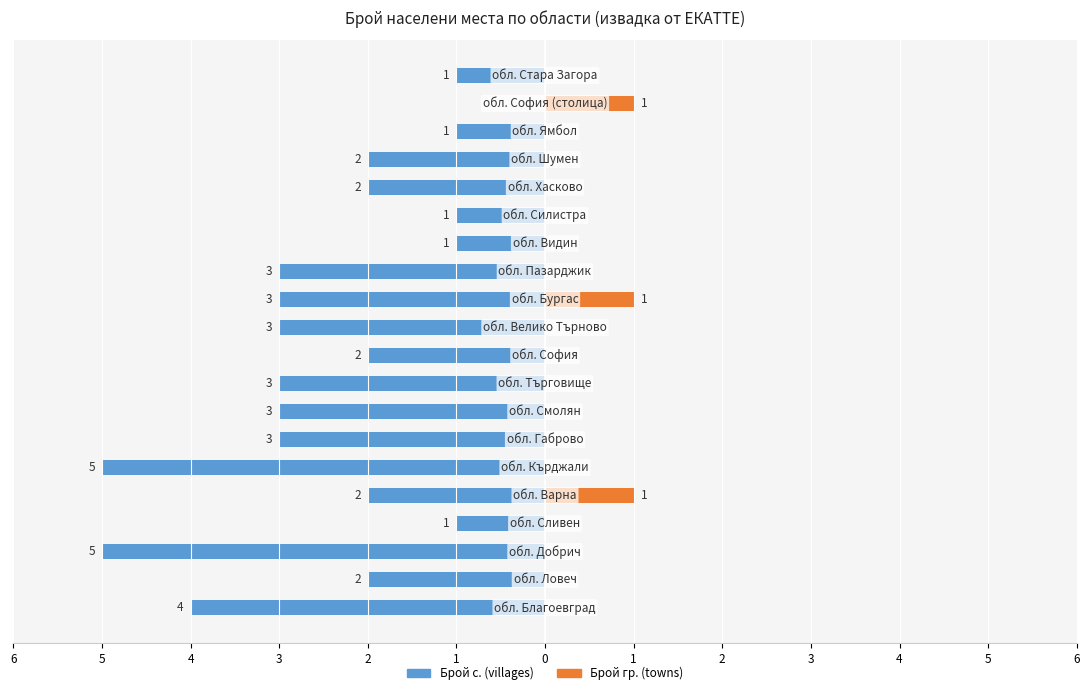

Is it true that Брой гр. (towns) equals 0 at 13?

True